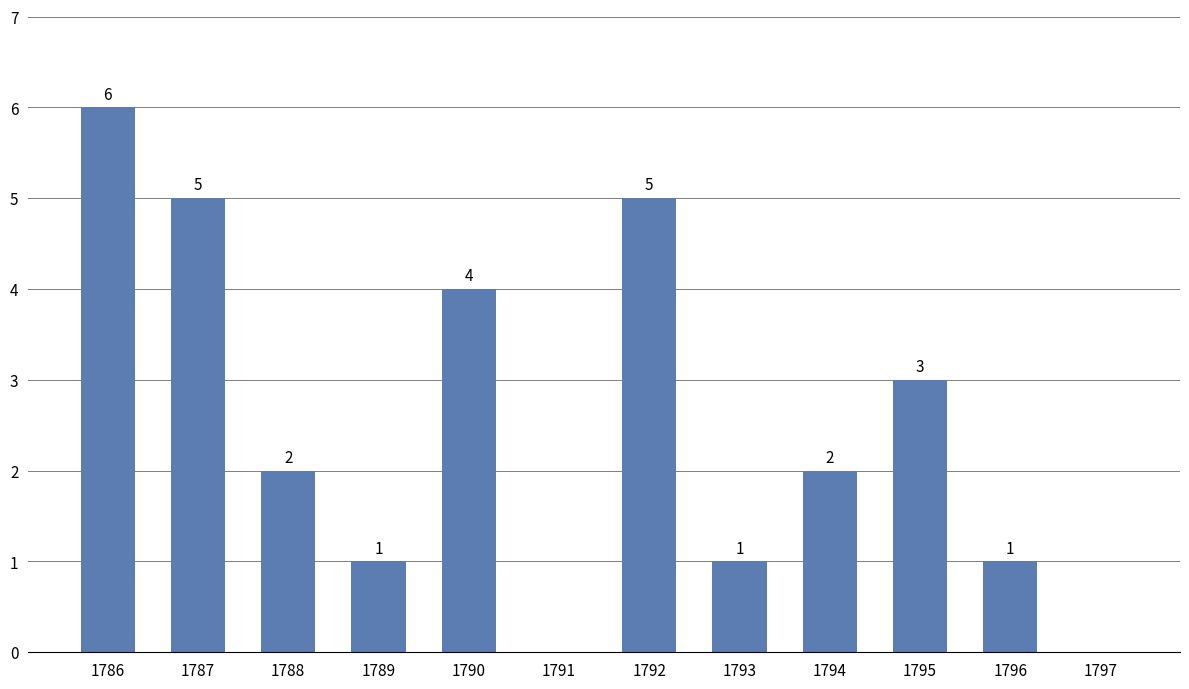

How many values are between 1 and 5?

9